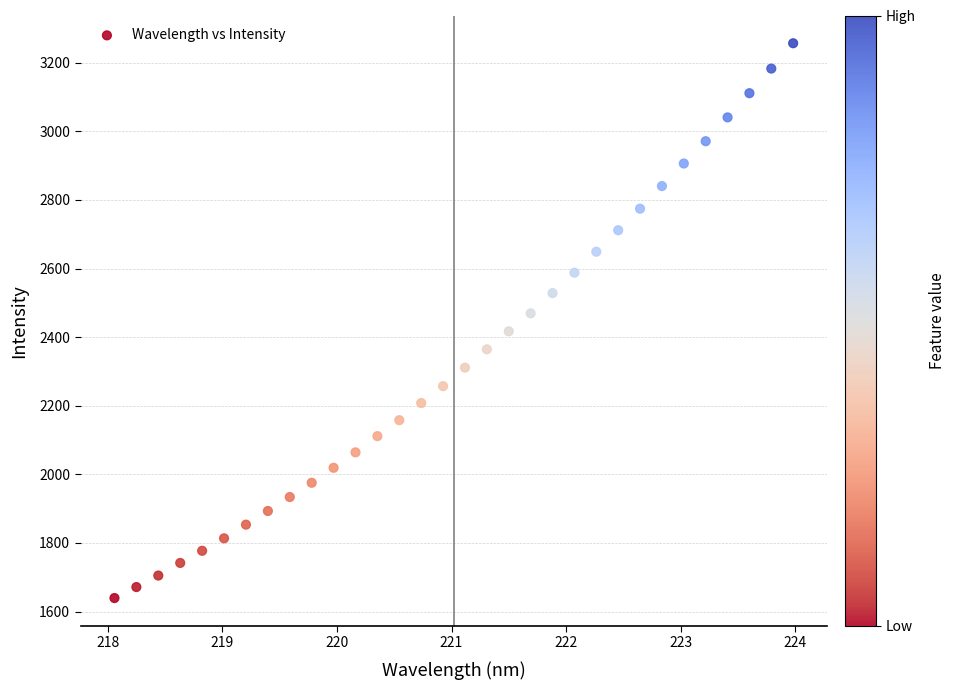

What is the range of X values (max minus min)?

5.9